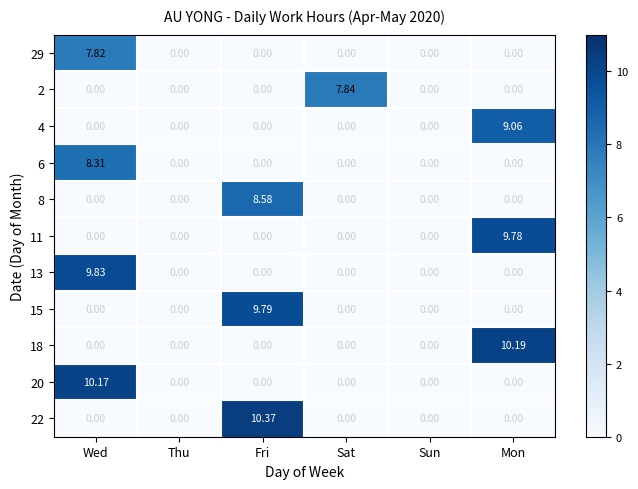

At how many categories does at least one series exceed 7?

4